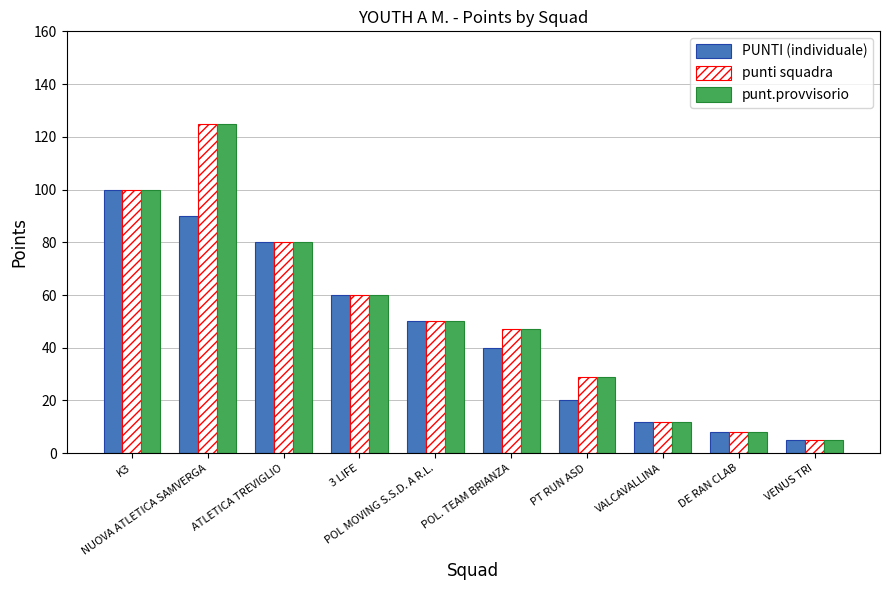

What is the maximum value for punt.provvisorio?

125